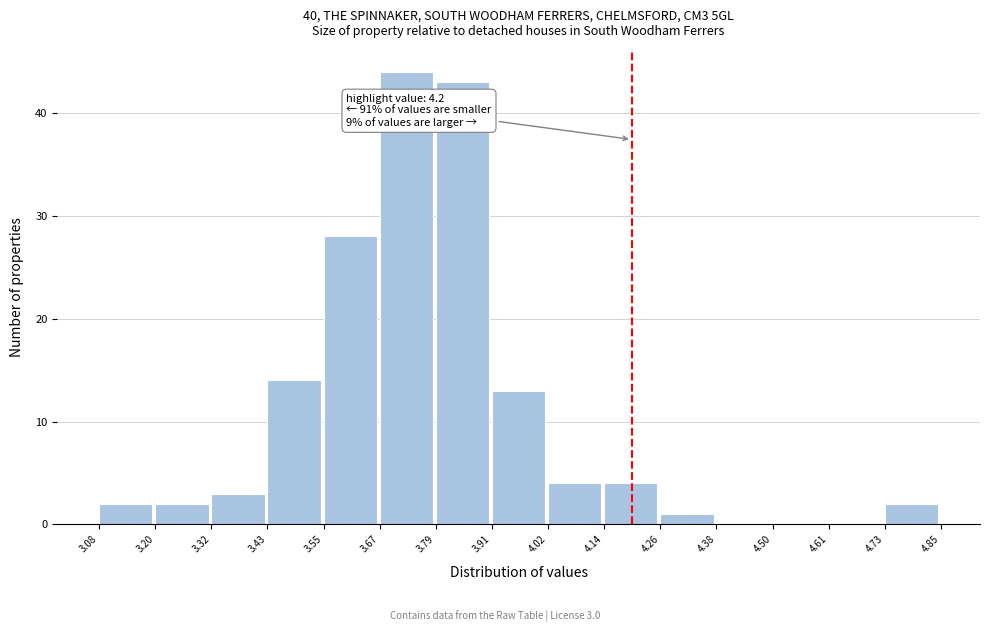

Over which range of the x-axis is the bar tallest?

3.67 to 3.79